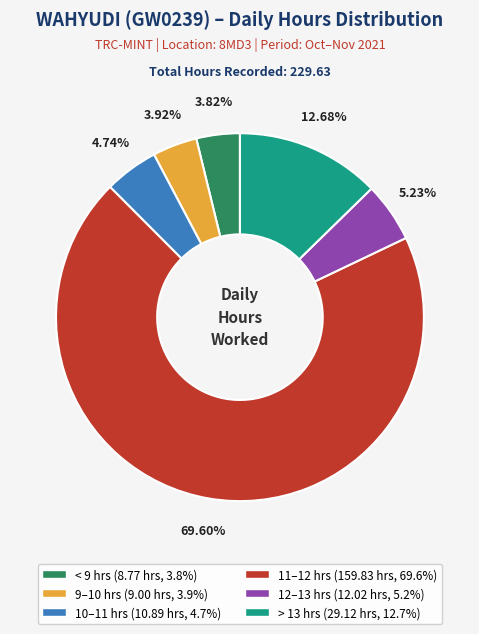

How many segments does this pie chart have?

6